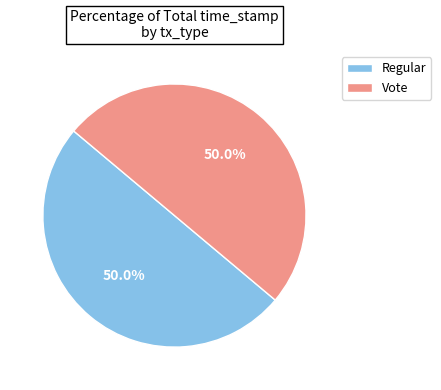

How many segments does this pie chart have?

2